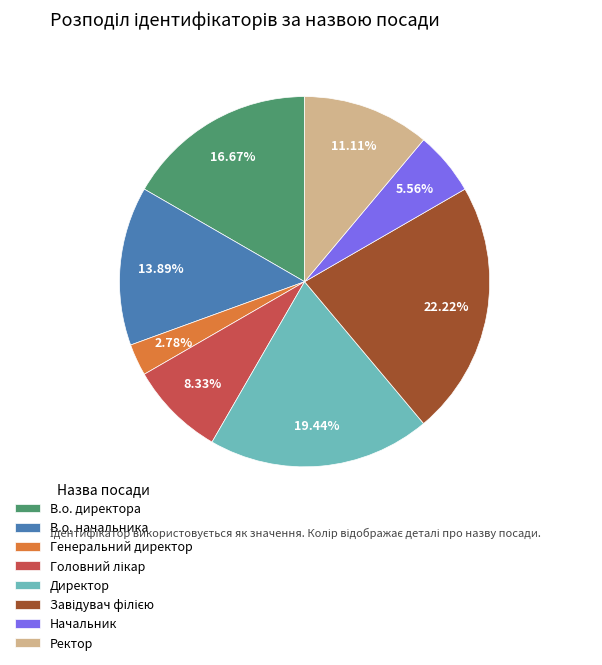

To the nearest percent, what percentage of the pie is Директор?

19%